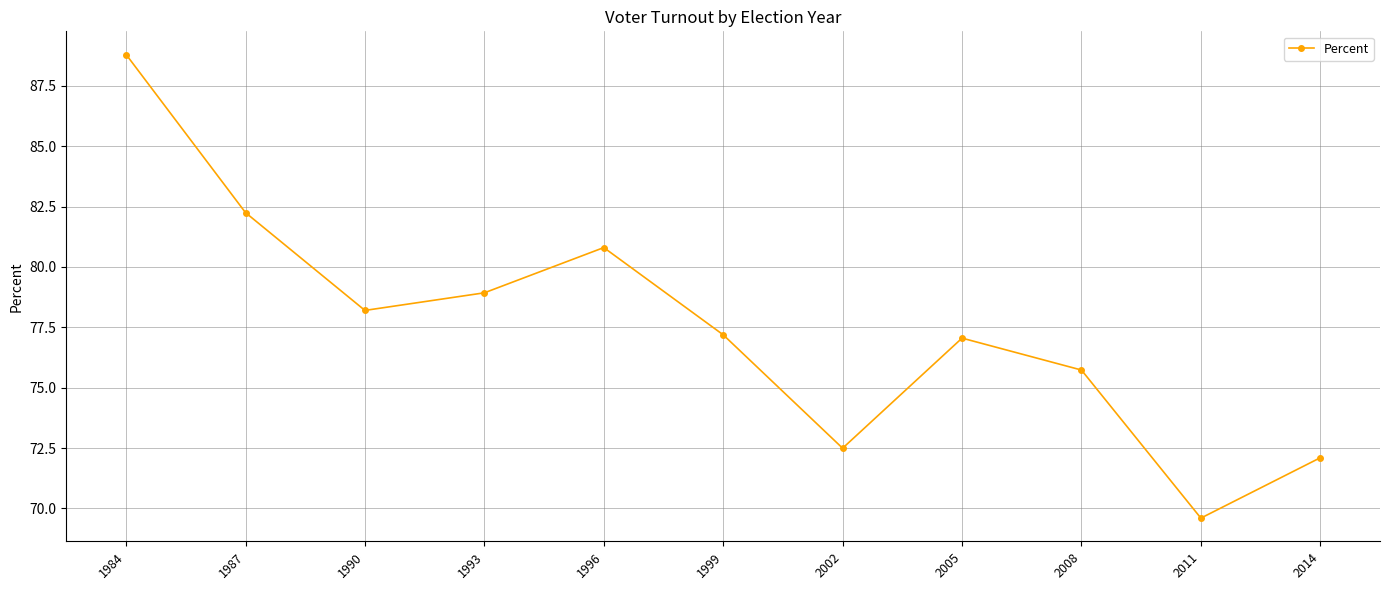

What is the difference between the maximum and minimum values?

19.2